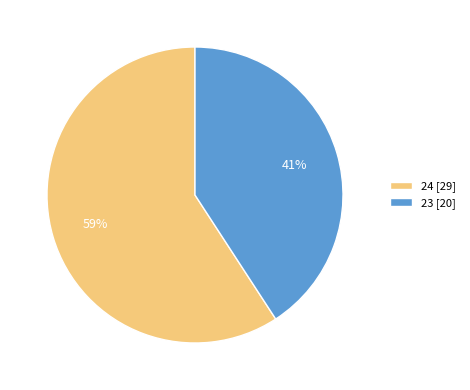

To the nearest percent, what percentage of the pie is 23?

41%